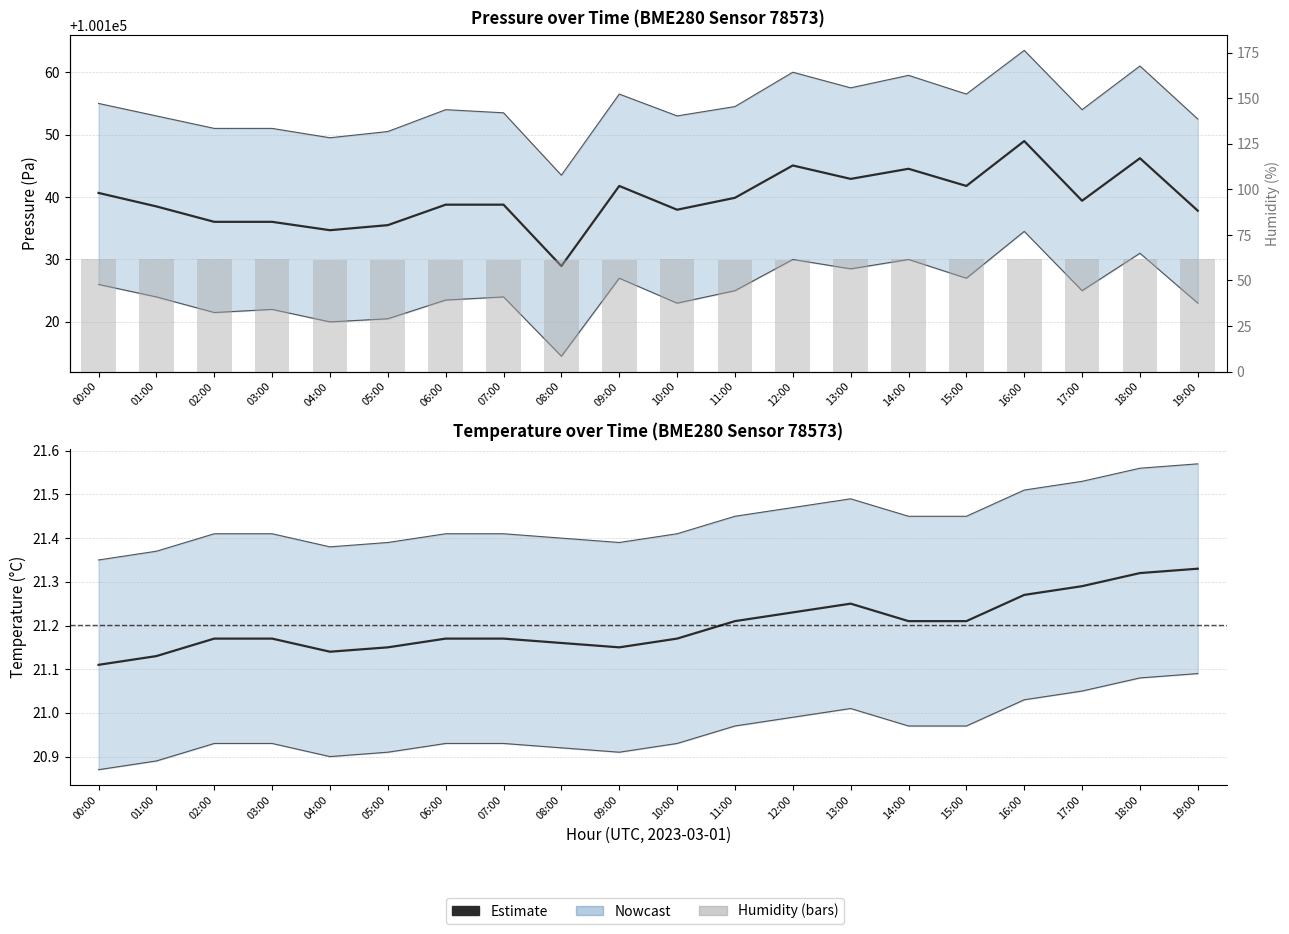

What is the smallest value displayed?

21.1